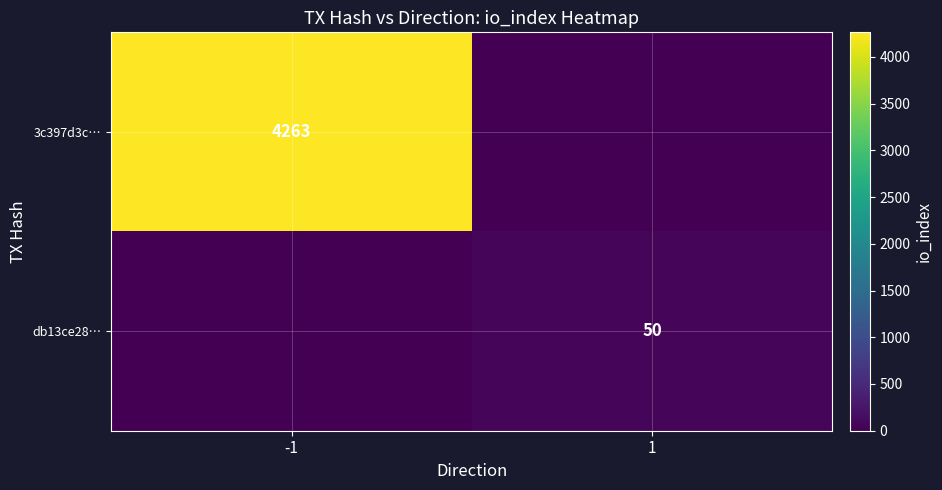

True or false: 3c397d3c… has a value of 7241 at -1.

False